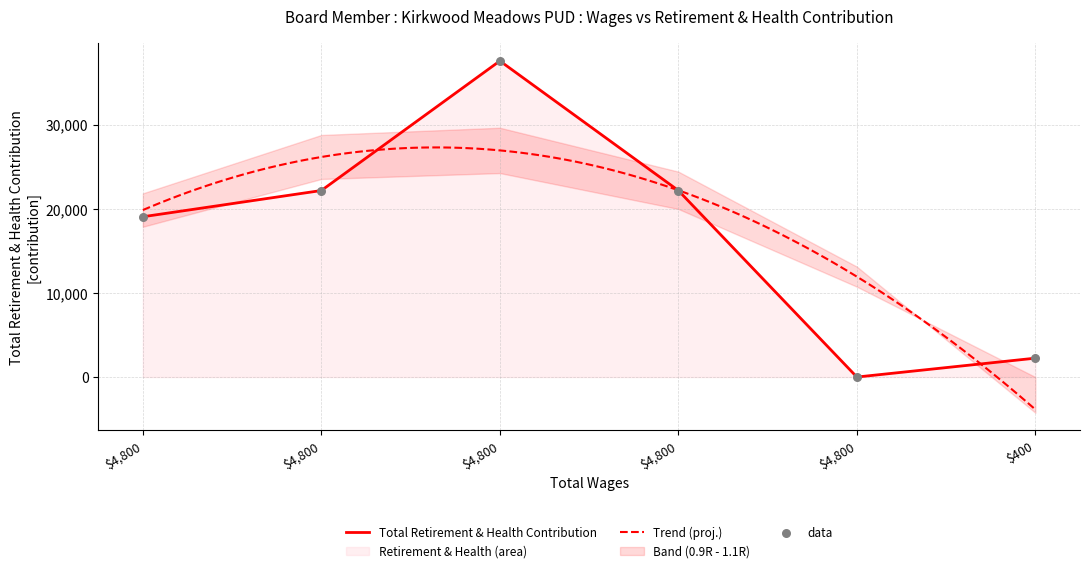

What is the change in value from 4800.0 to 4800.0?

-37591